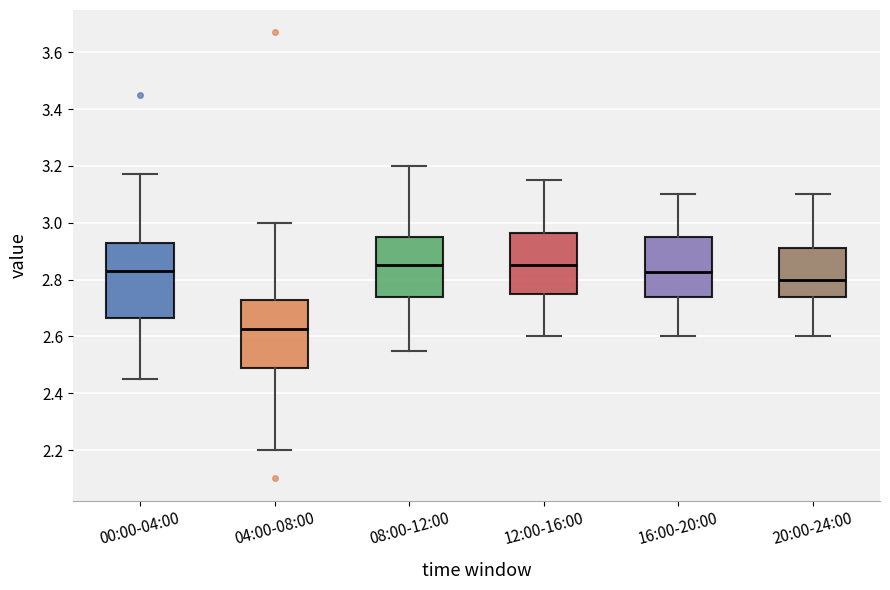

Where does the upper whisker of the box for 20:00-24:00 end on the y-axis? The values are not printed on the chart, so give them approximately, as read against the axis.

3.10